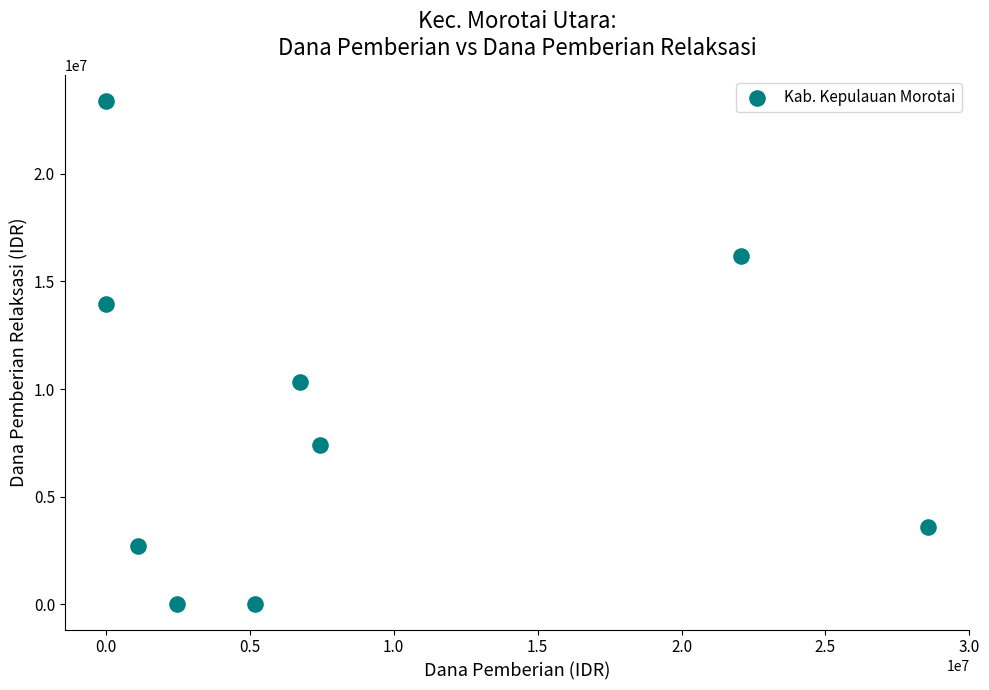

What is the average Y value?

8625000